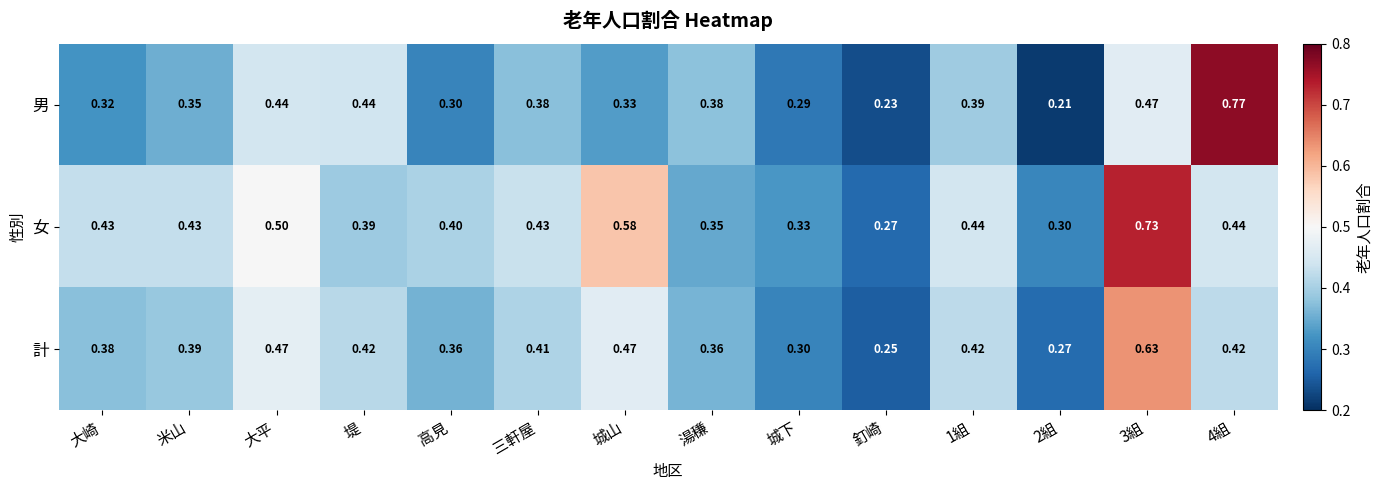

Which series has the largest total across all categories?

女